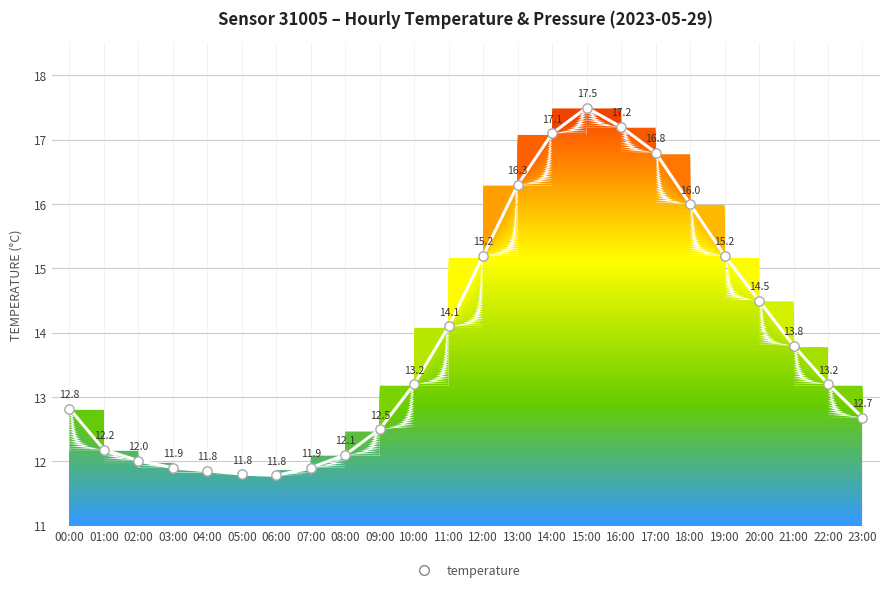

Between 22:00 and 18:00, which is larger?

18:00